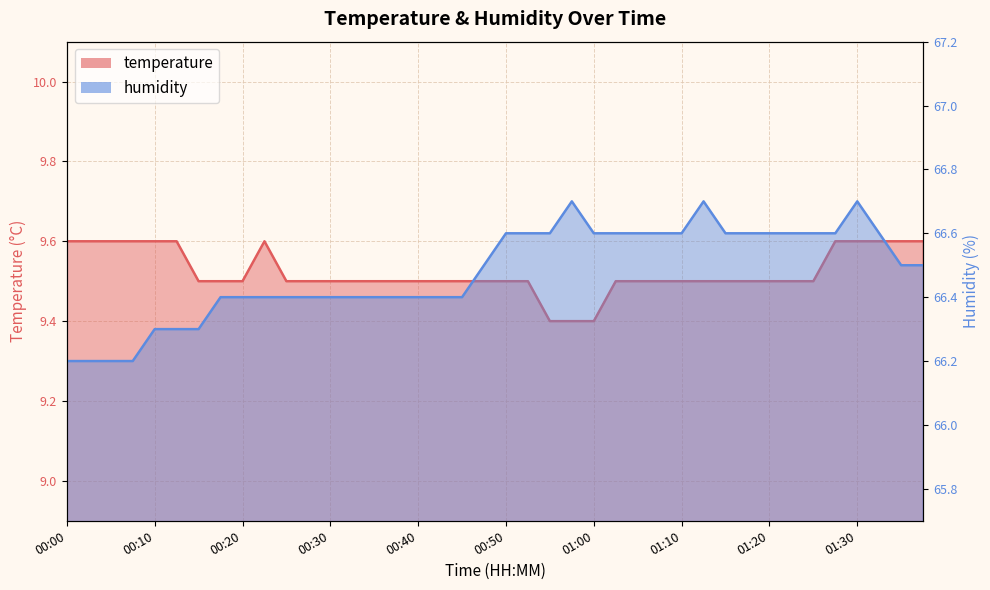

Where is the first local maximum for humidity?

00:57